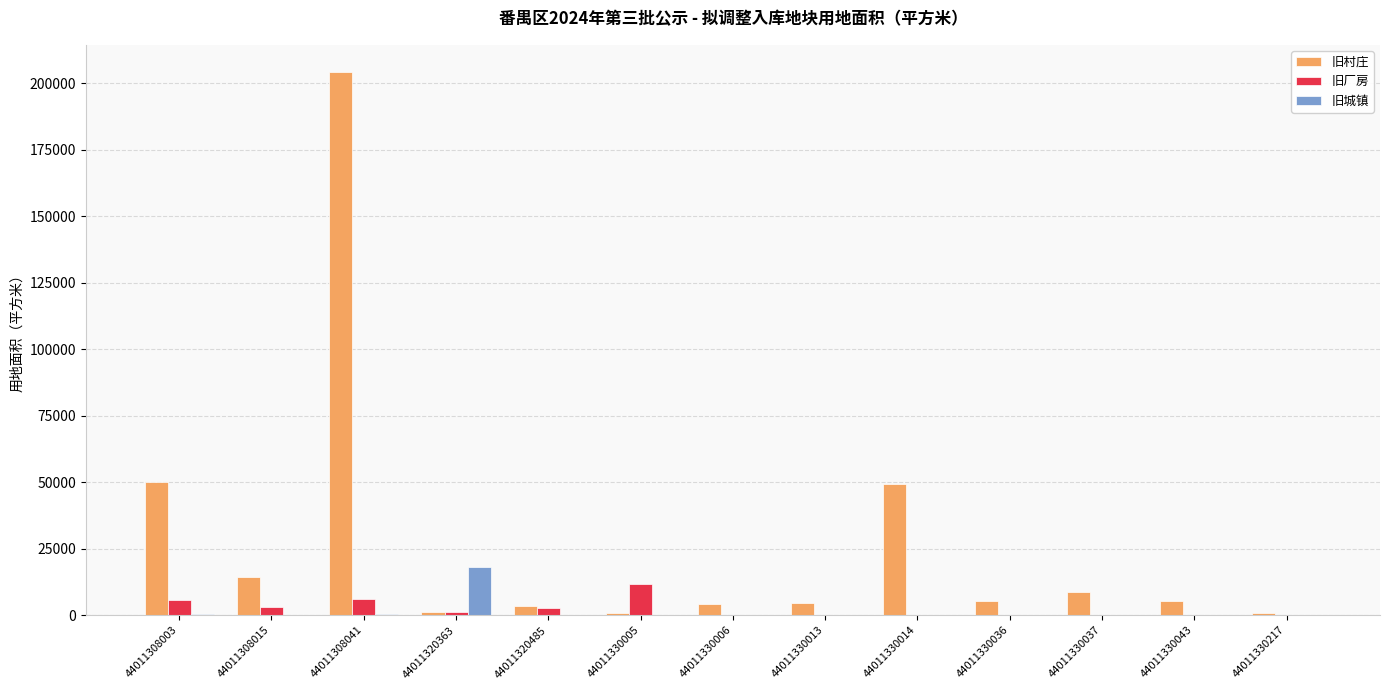

The 旧城镇 series shows 9403.5 at 44011320485. True or false?

False